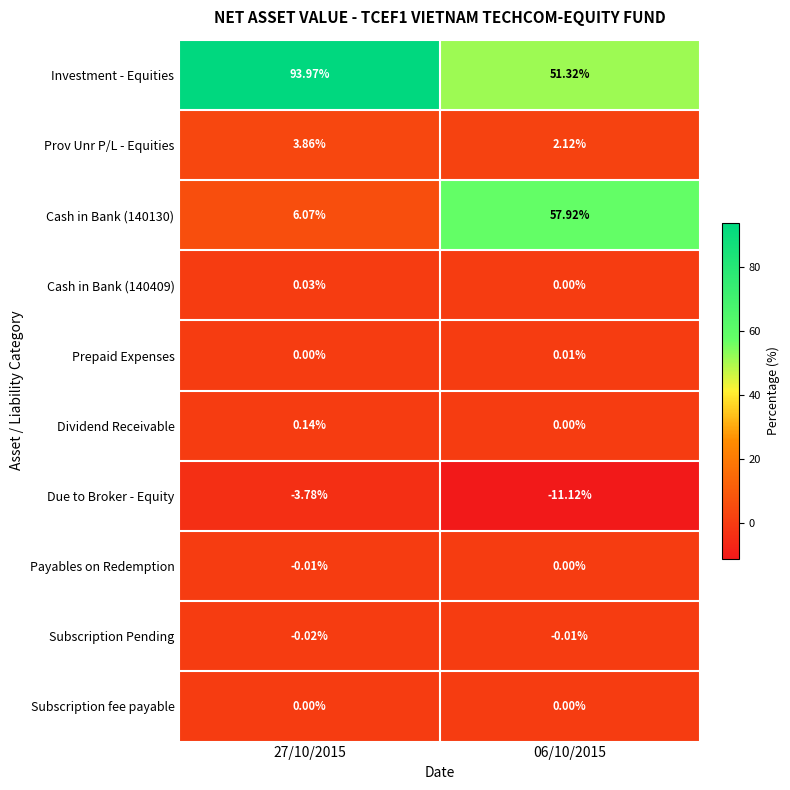

Which series has the largest total across all categories?

Investment - Equities